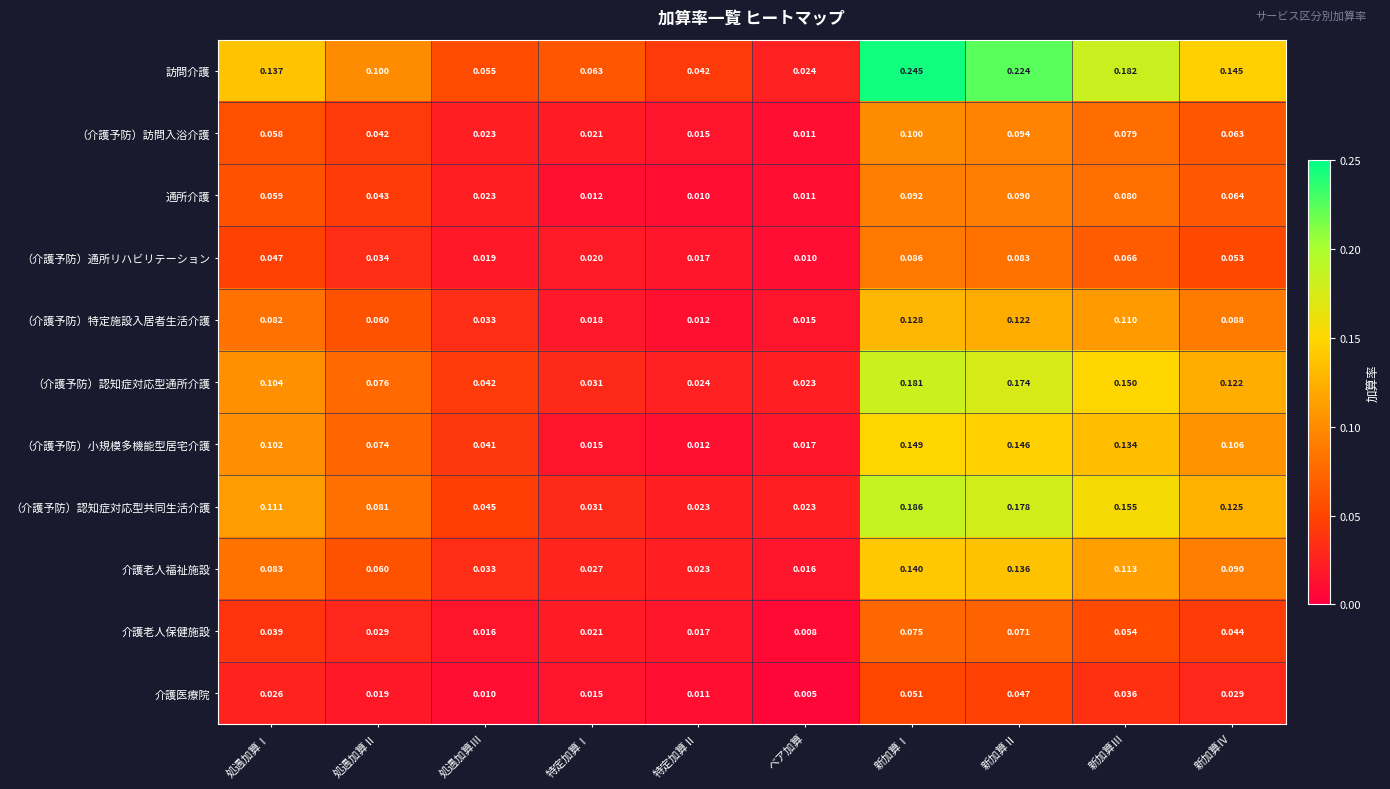

At which category is the sum across all series the highest?

新加算Ⅰ